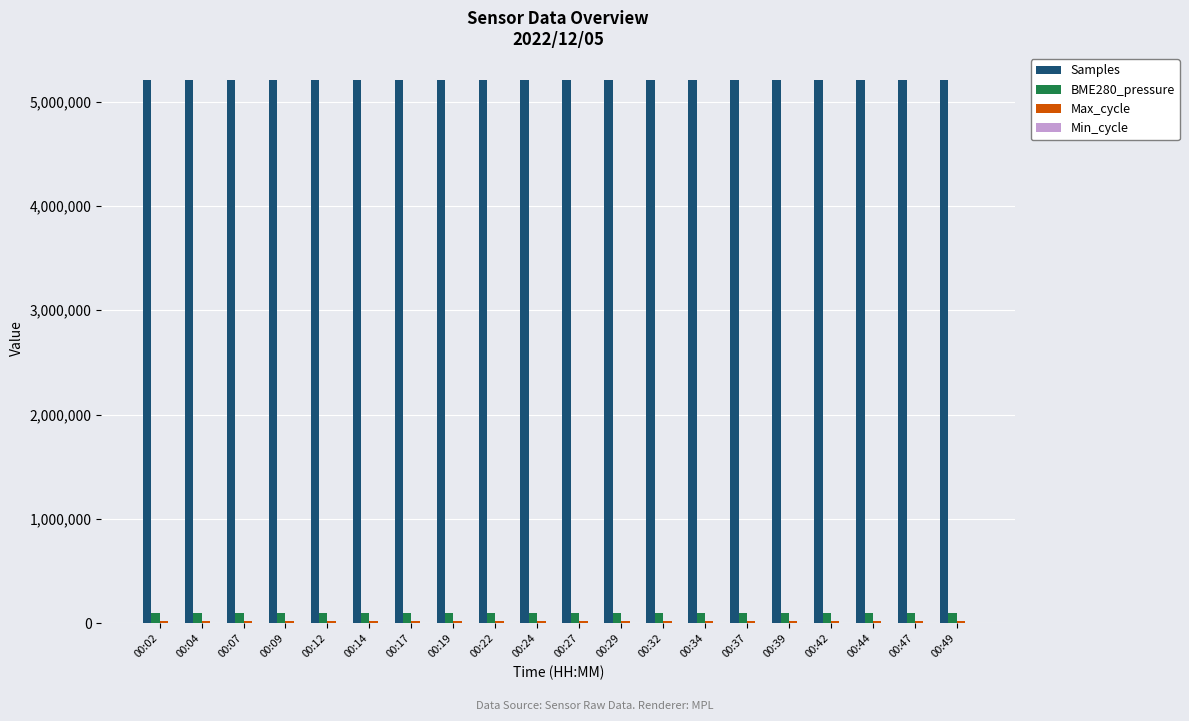

What is the sum of all Samples values?

104050116.0